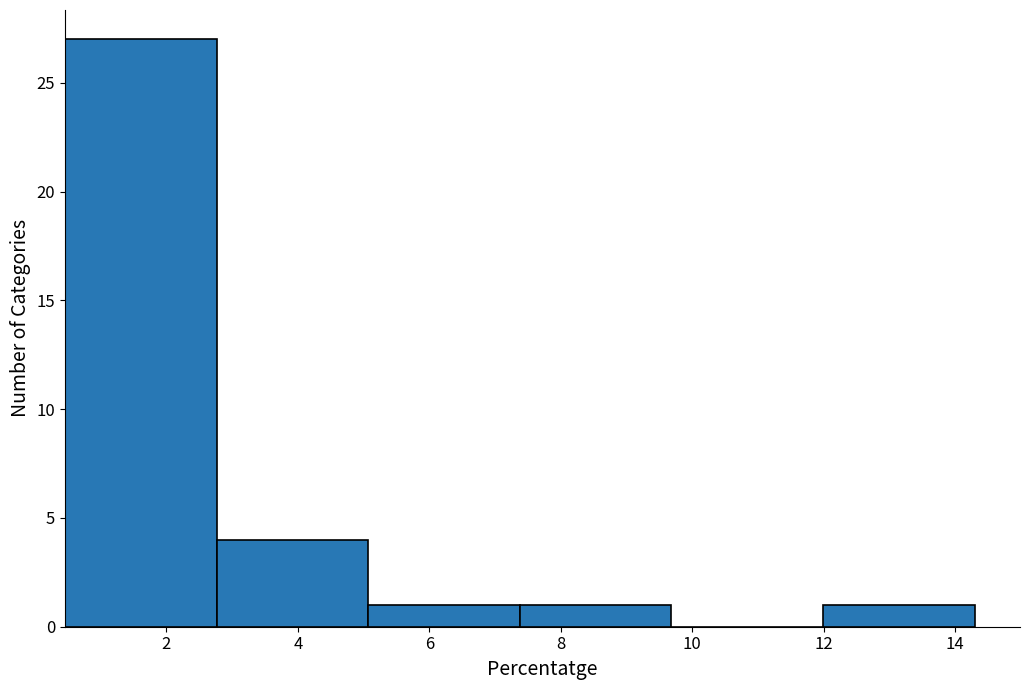

Over which range of the x-axis is the bar tallest?

0.4 to 2.8